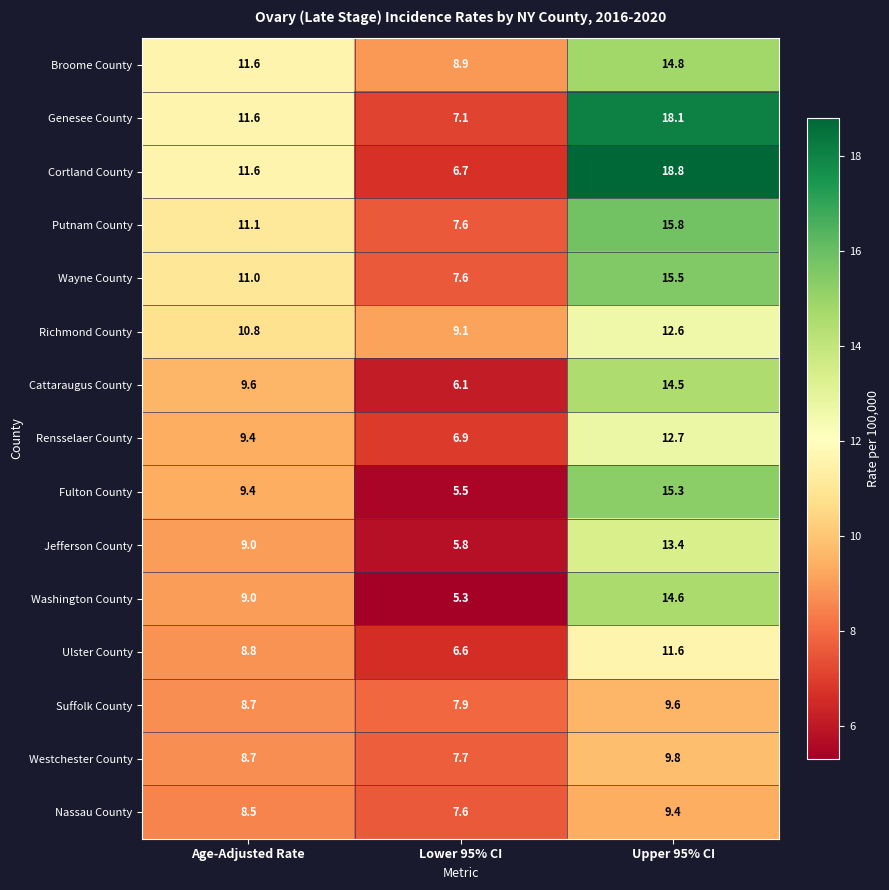

What is the total value across all series at Upper 95% CI?

206.5